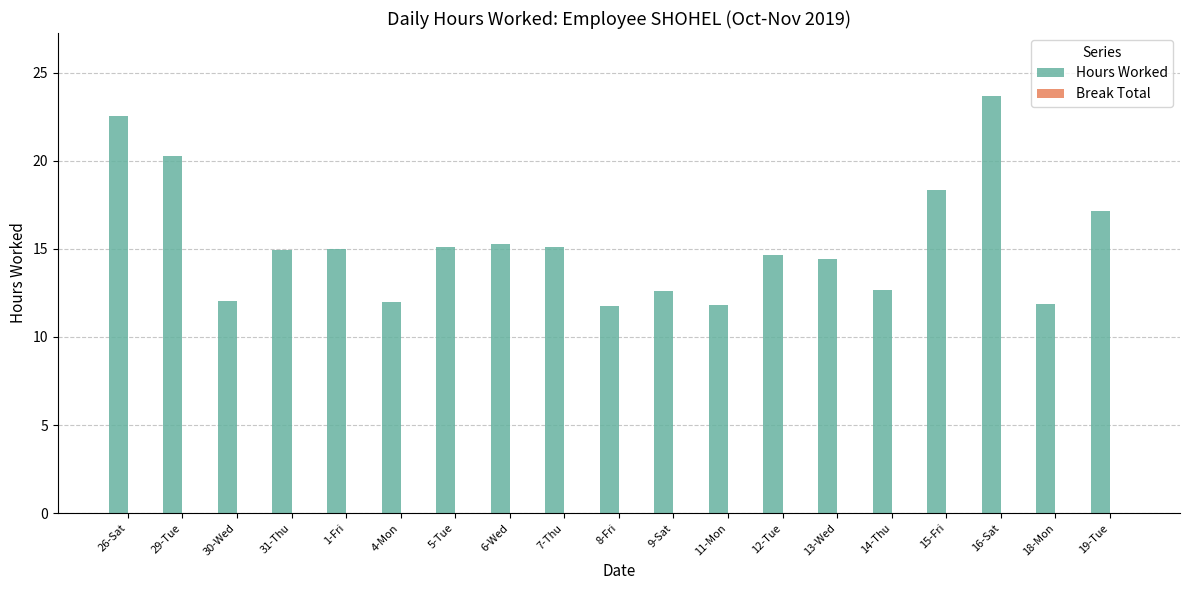

Between 29-Tue and 15-Fri, which is larger?

29-Tue